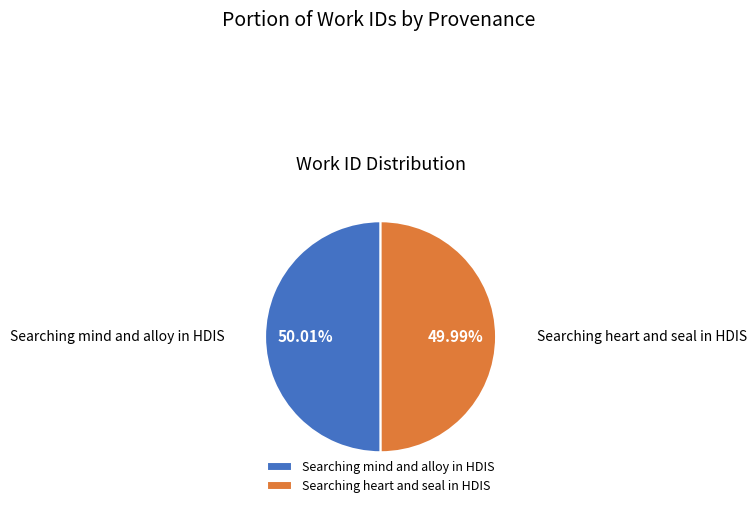

What is the ratio of the value at Searching mind and alloy in HDIS to the value at Searching heart and seal in HDIS?

1.0